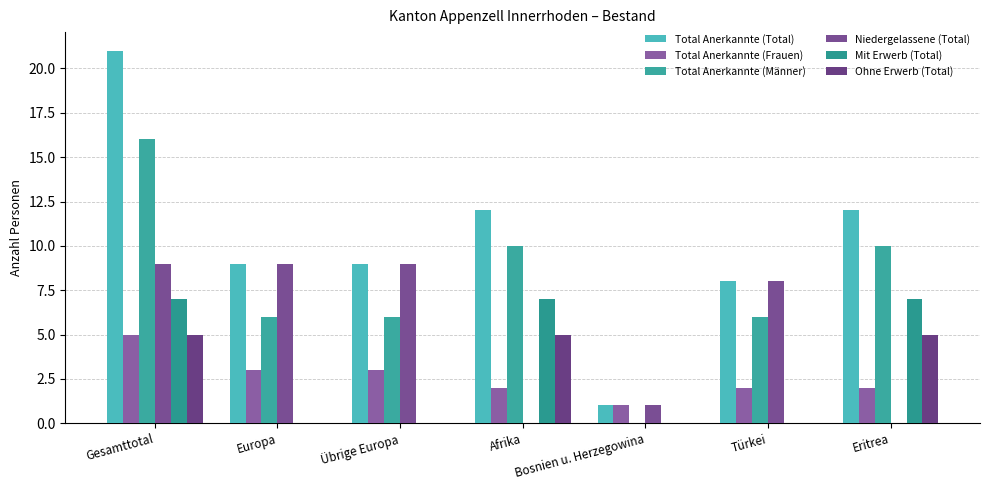

How many series are shown in this chart?

6